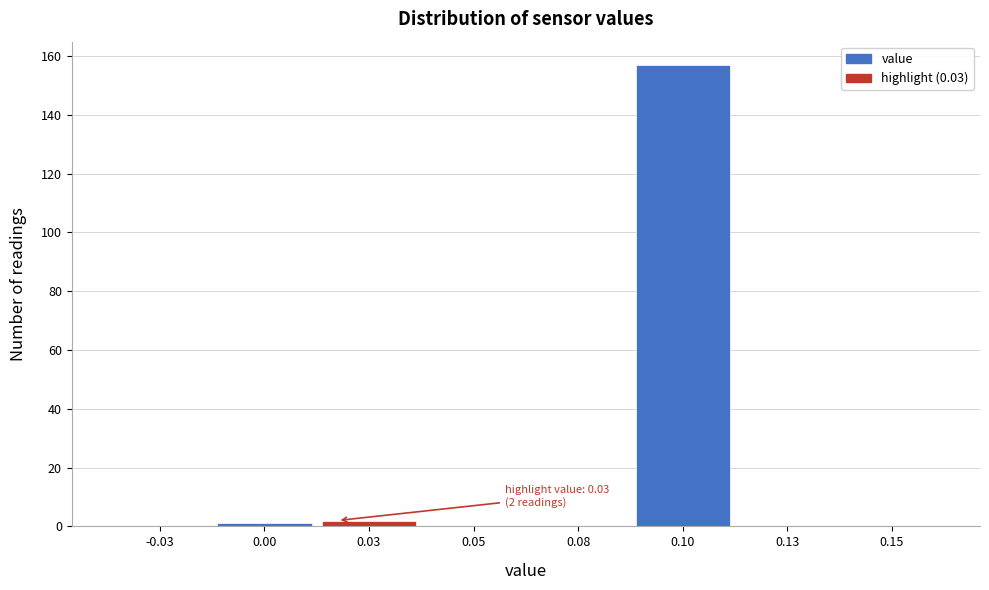

Reading left to right, what are all the values shown in this chart?

-0.03=0	0.00=1	0.03=2	0.05=0	0.08=0	0.10=157	0.13=0	0.15=0